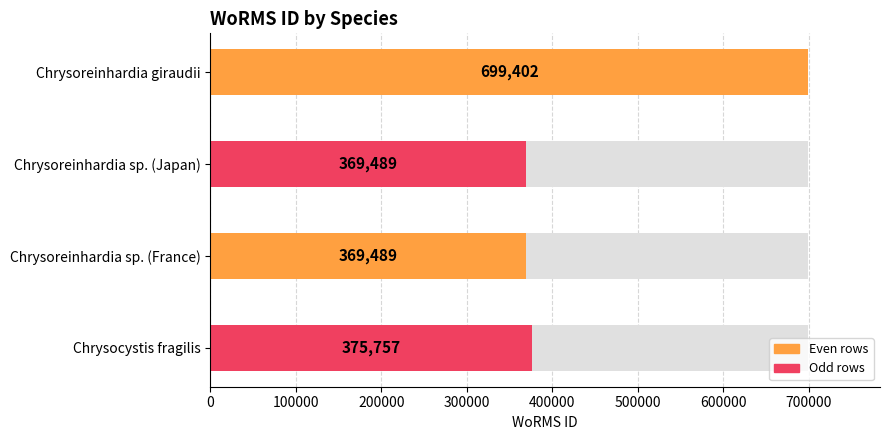

At which category does the chart reach its minimum across all series?

Chrysoreinhardia sp. (Japan)